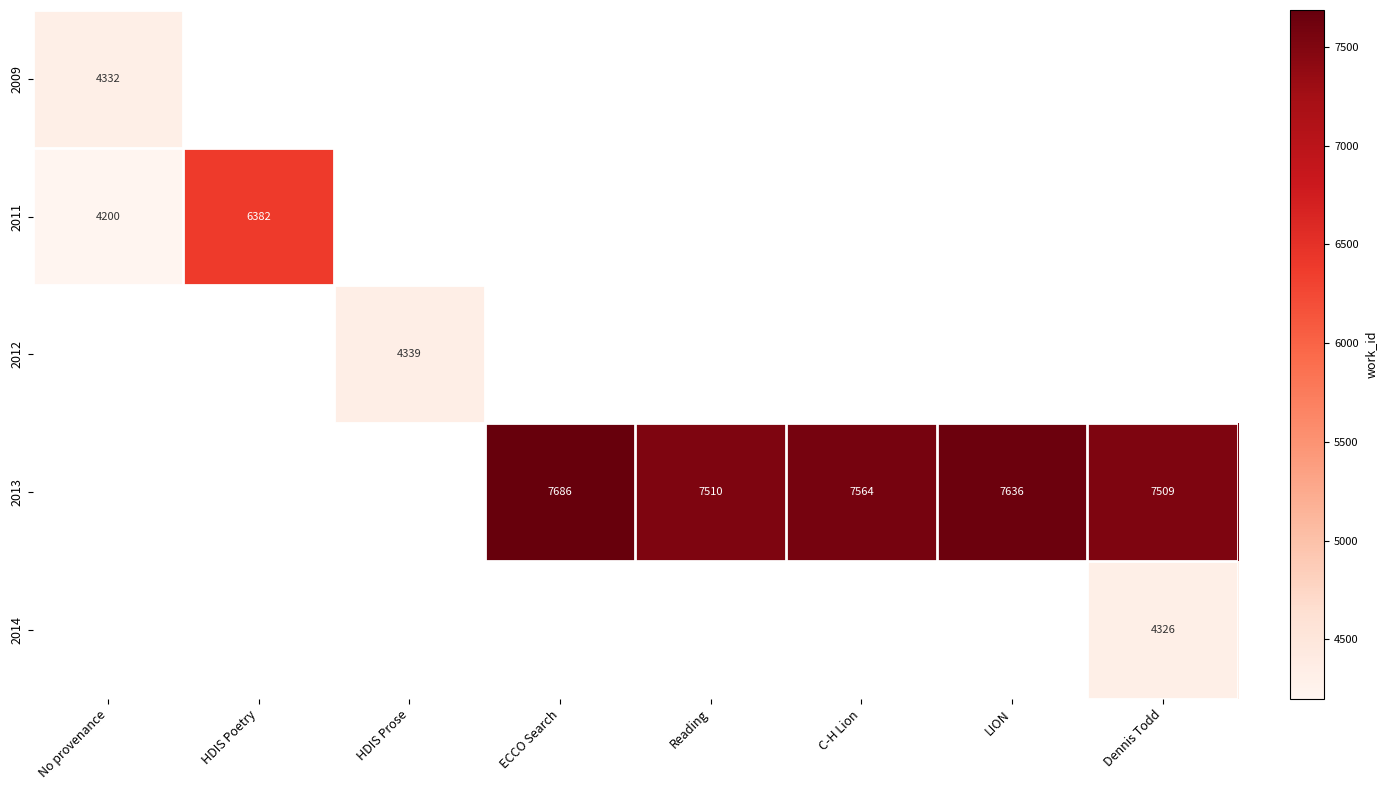

What is the difference between the 2013 values at C-H Lion and Reading?

54